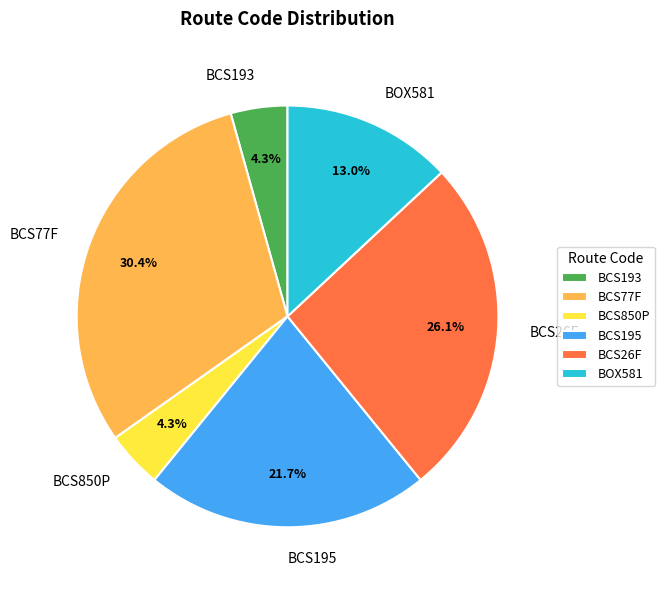

Which slice is the largest?

BCS77F